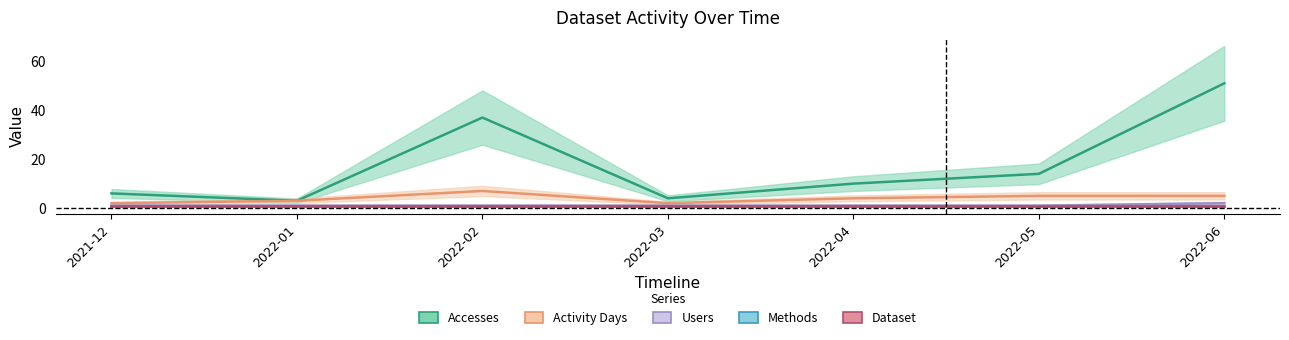

Where is the first local minimum for Activity Days?

2022-03